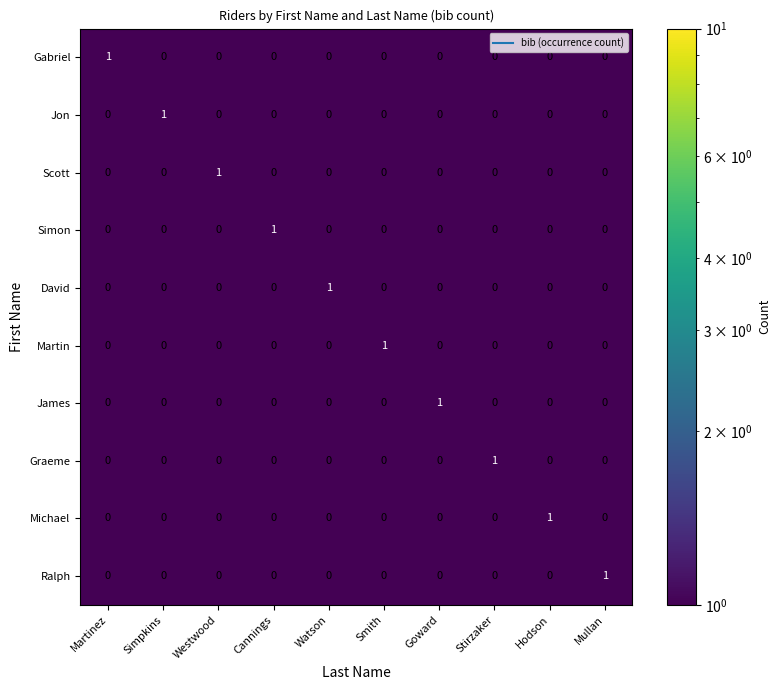

Is the value of Martin at Smith greater than the value of Michael at Westwood?

Yes